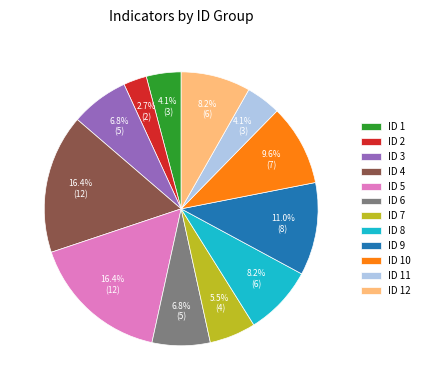

Is it true that ID 11 is 12% of the pie?

False